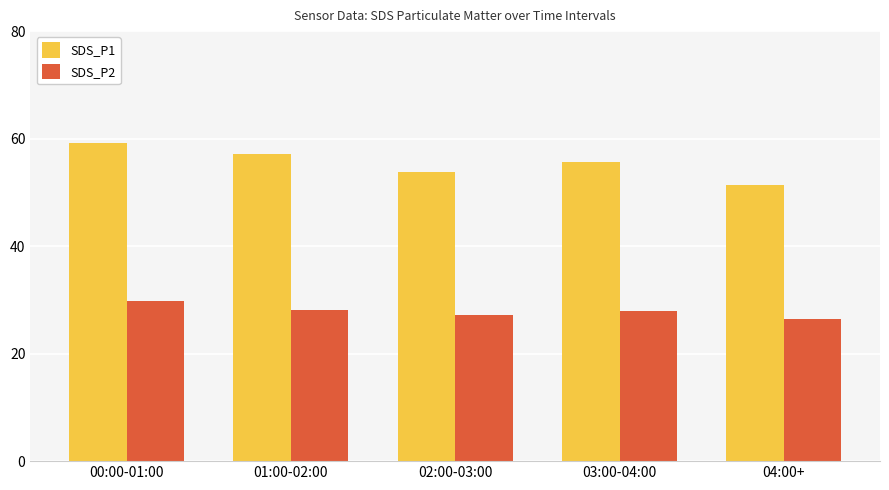

How many distinct data groups are displayed?

2